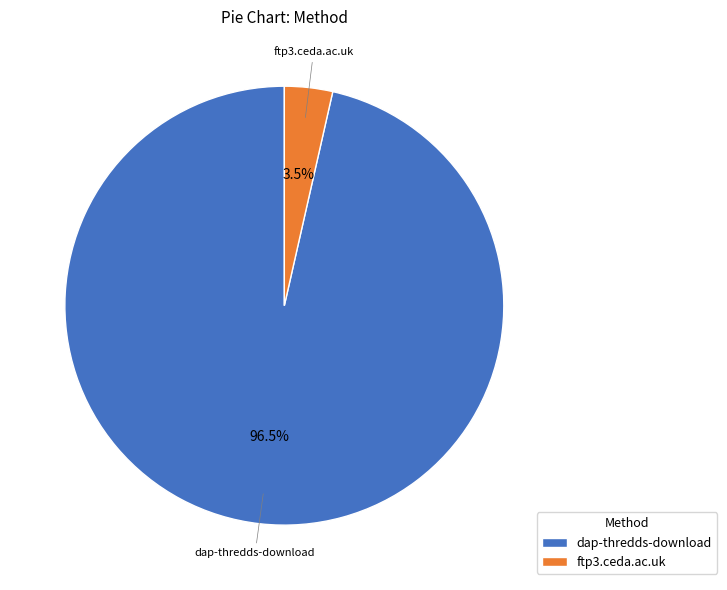

Does any single category account for the majority?

Yes